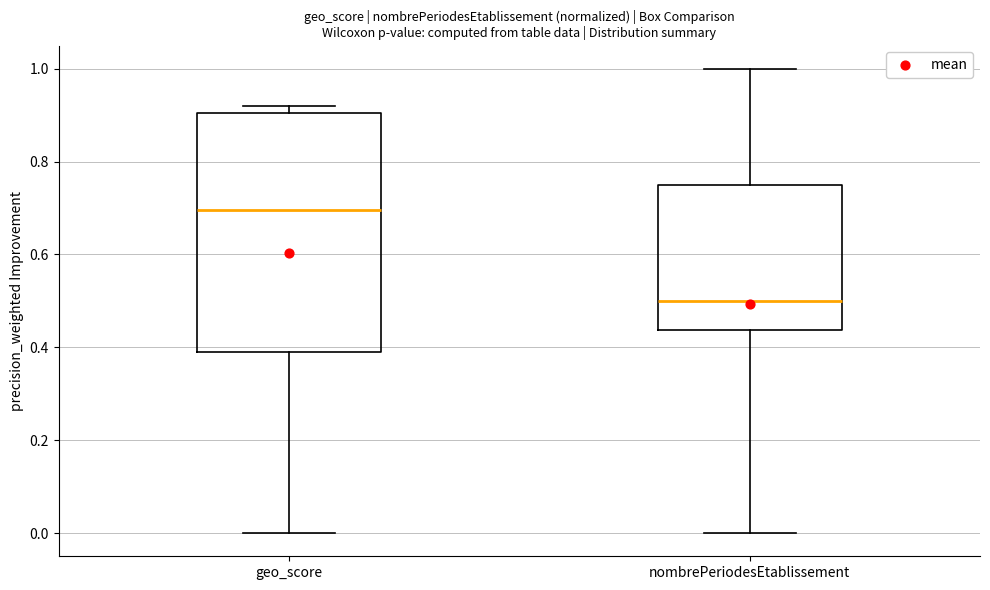

Where is the lower edge of the box for geo_score on the y-axis? The values are not printed on the chart, so give them approximately, as read against the axis.

0.40